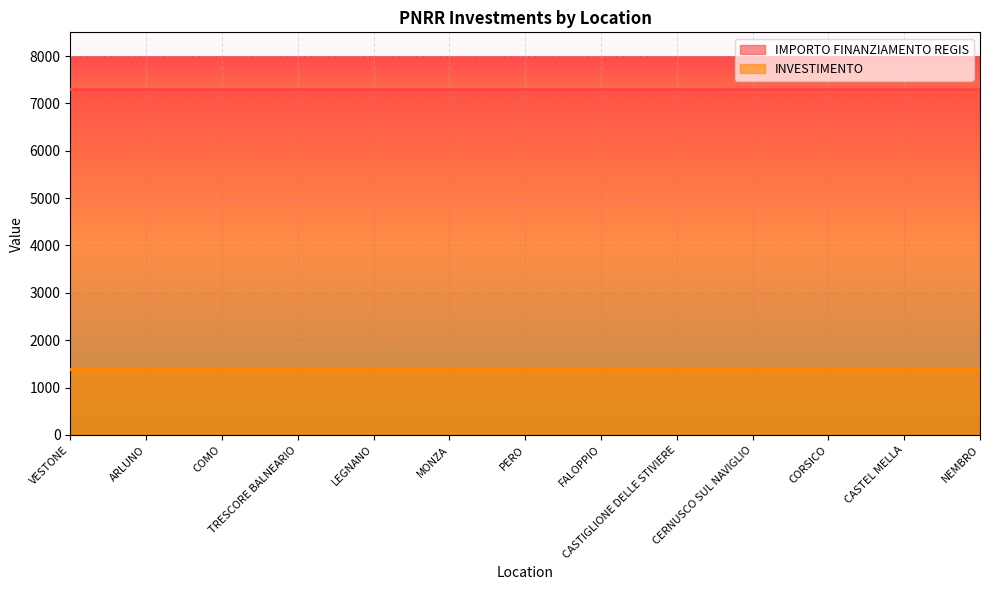

The IMPORTO FINANZIAMENTO REGIS series shows 7301.0 at FALOPPIO. True or false?

True